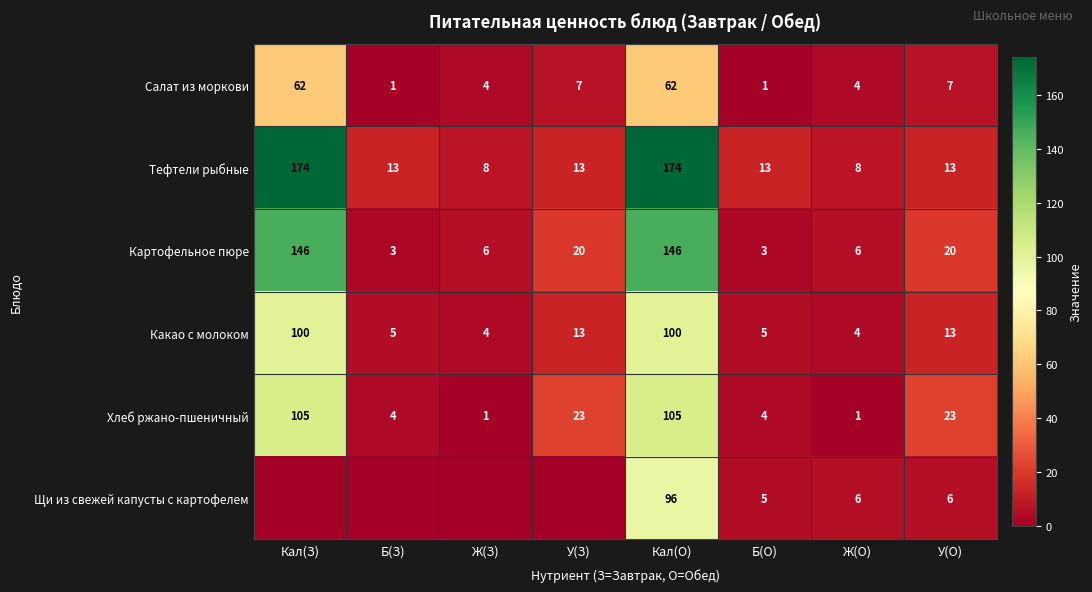

What is the total value across all series at Ж(О)?

29